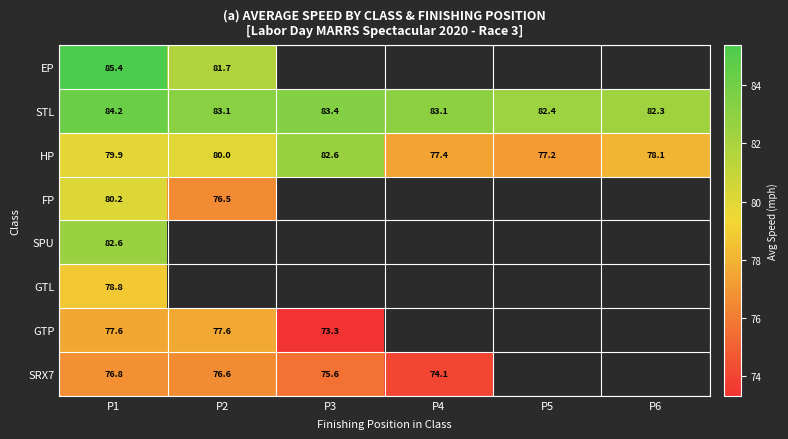

Is the value of SRX7 at P2 greater than the value of FP at P5?

No